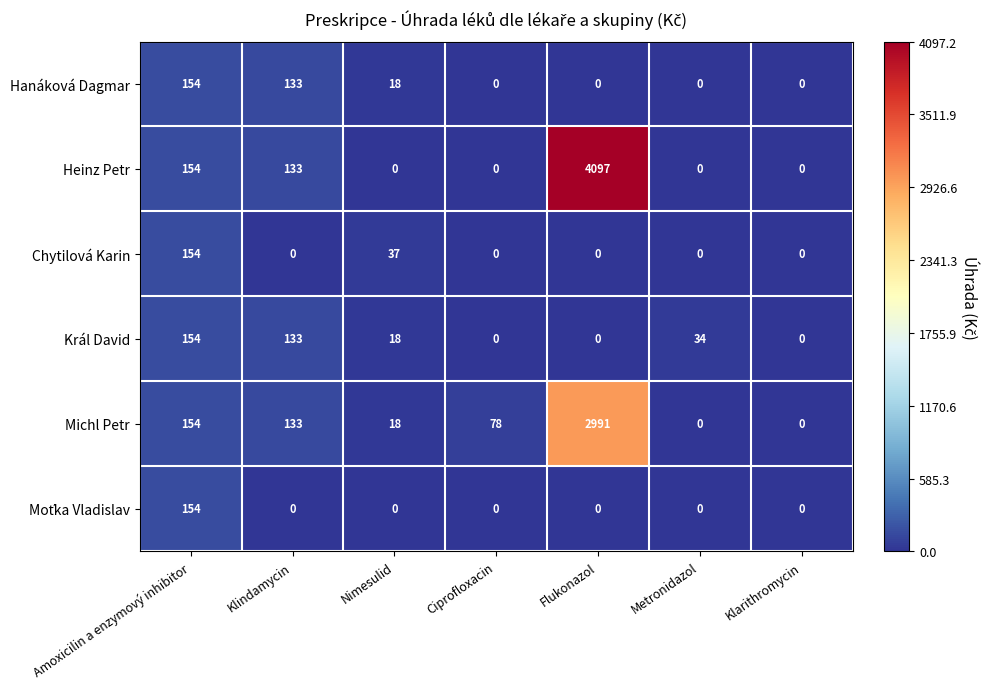

At which category is the sum across all series the highest?

Flukonazol